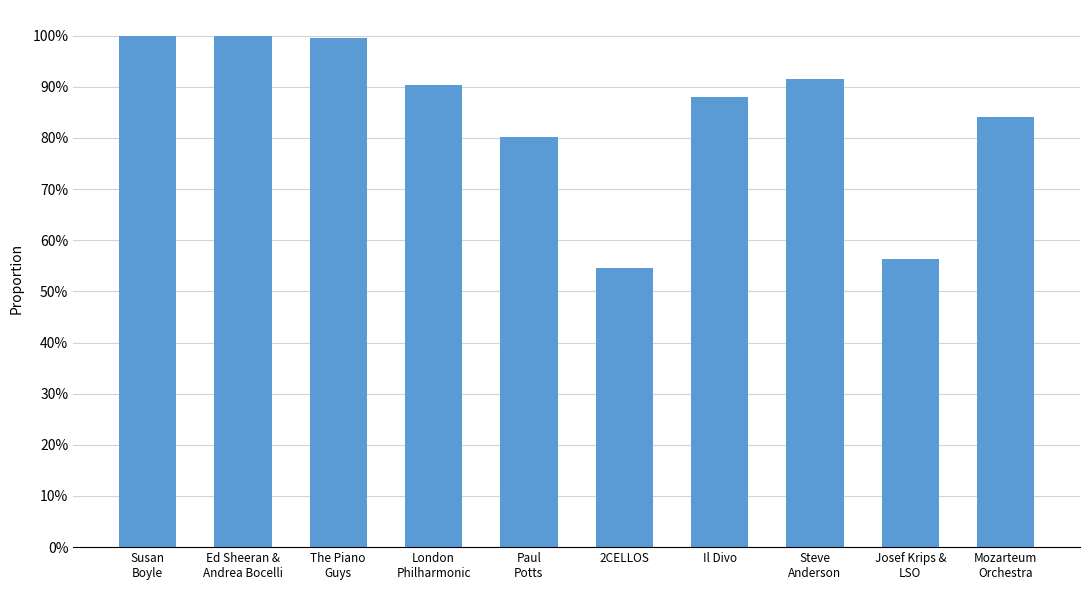

What is the label of the 2nd bar from the right?

Josef Krips &
LSO